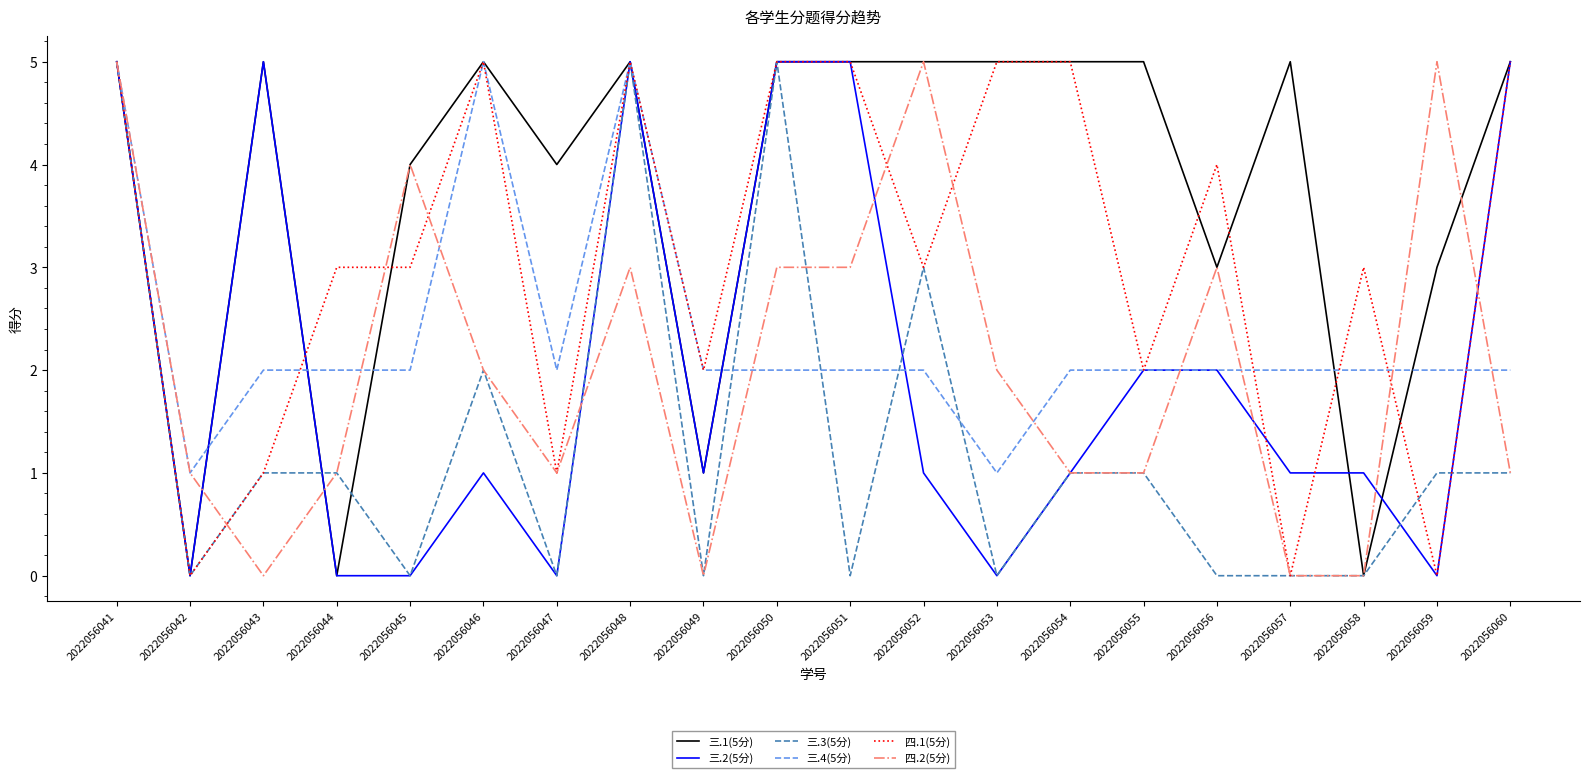

The 四.1(5分) series shows 2 at 2022056055. True or false?

True